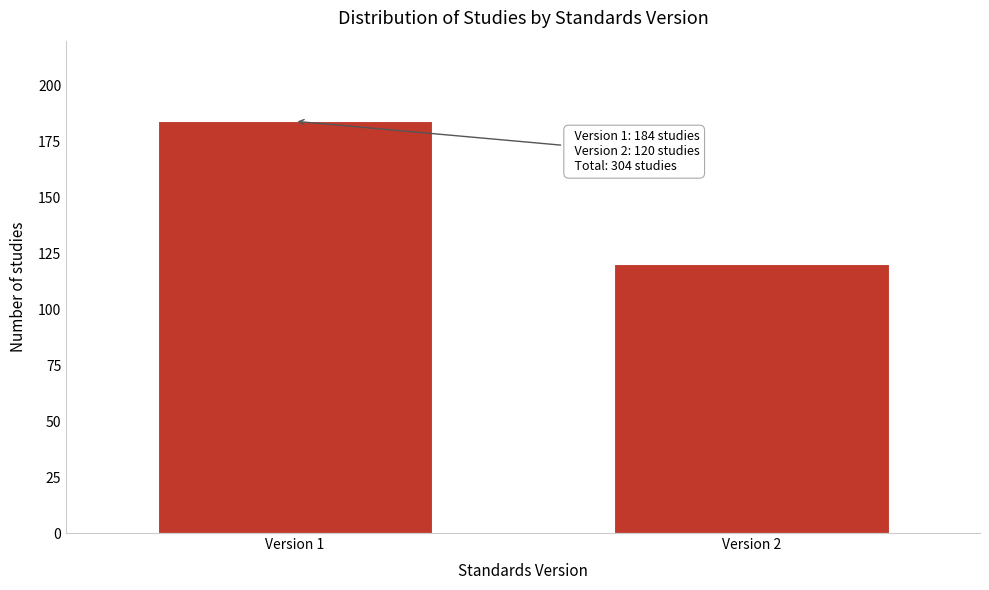

Reading left to right, transcribe all the data shown in this chart.

184	120